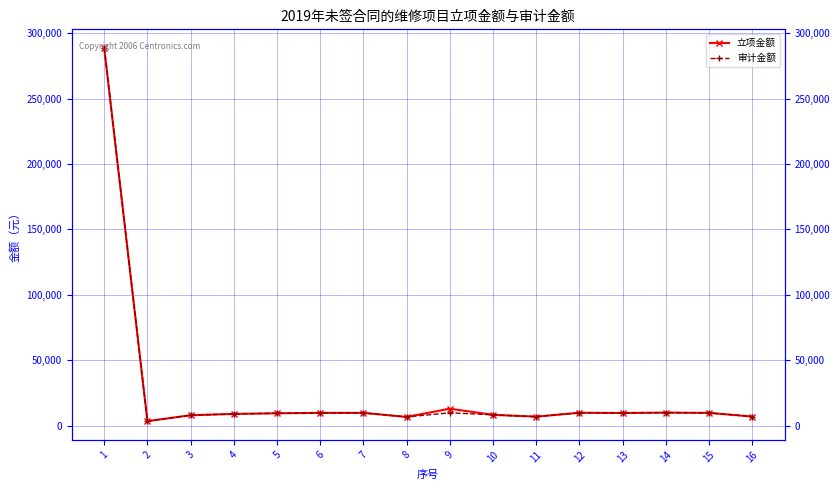

What is the sum of all 审计金额 values?

416369.0